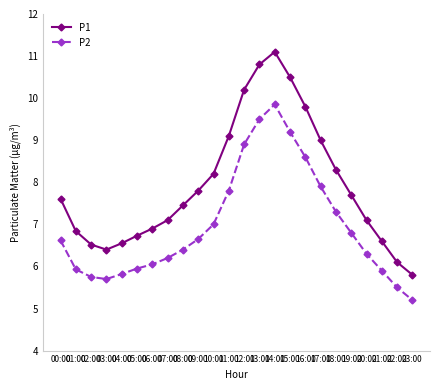

The value of P2 at 00:00 is 6.6. True or false?

True